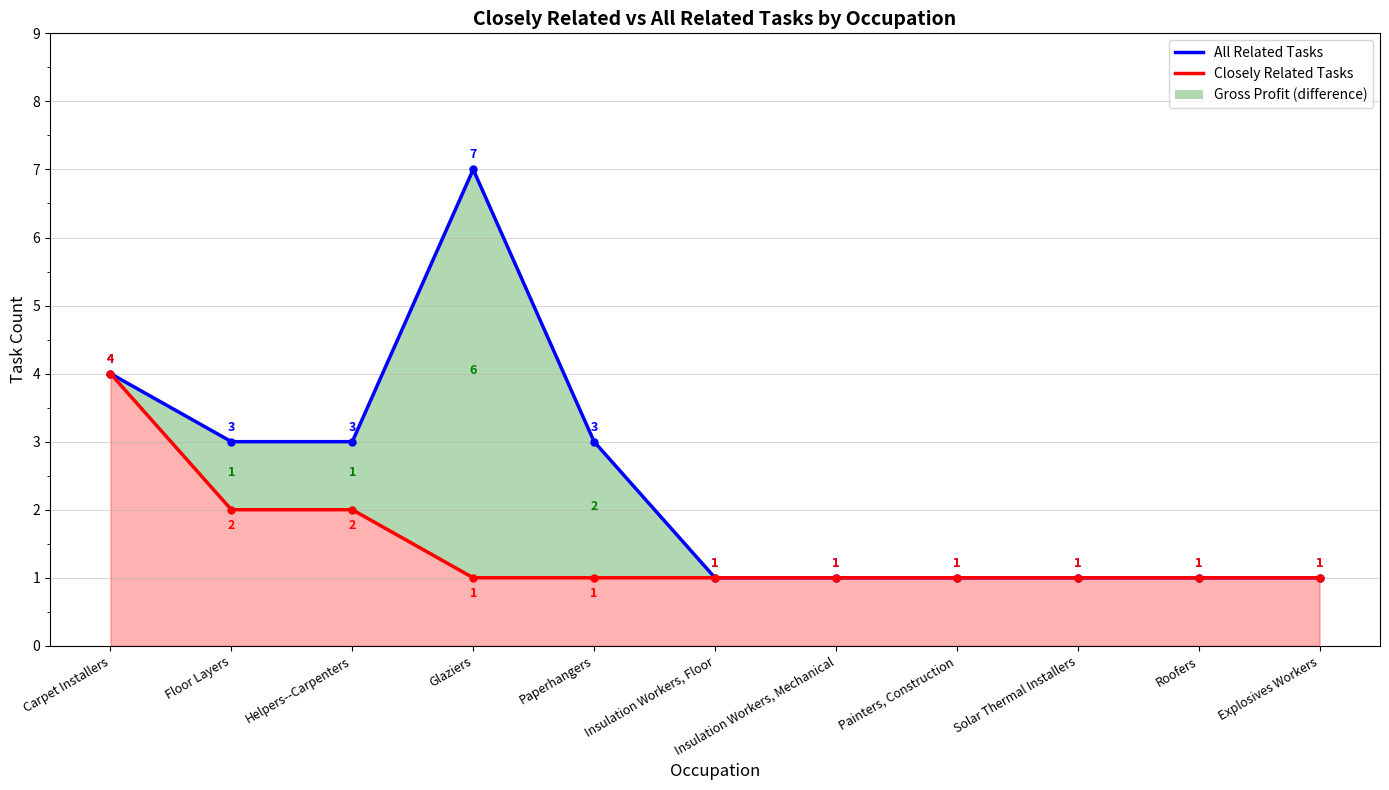

True or false: Closely Related Tasks and All Related Tasks cross at least once.

False